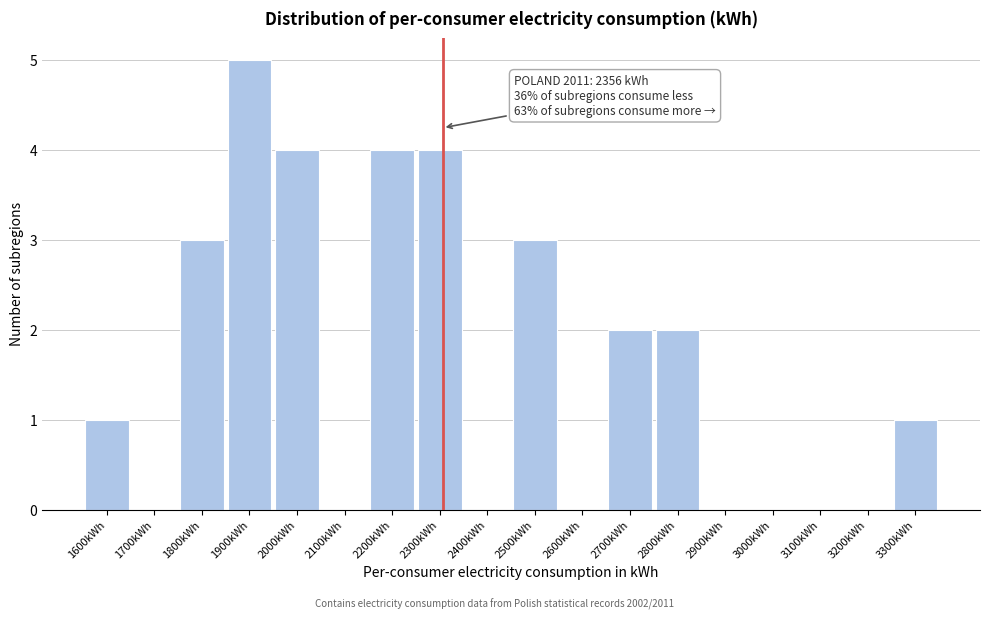

Reading left to right, transcribe all the data shown in this chart.

1600kWh=1	1700kWh=0	1800kWh=3	1900kWh=5	2000kWh=4	2100kWh=0	2200kWh=4	2300kWh=4	2400kWh=0	2500kWh=3	2600kWh=0	2700kWh=2	2800kWh=2	2900kWh=0	3000kWh=0	3100kWh=0	3200kWh=0	3300kWh=1